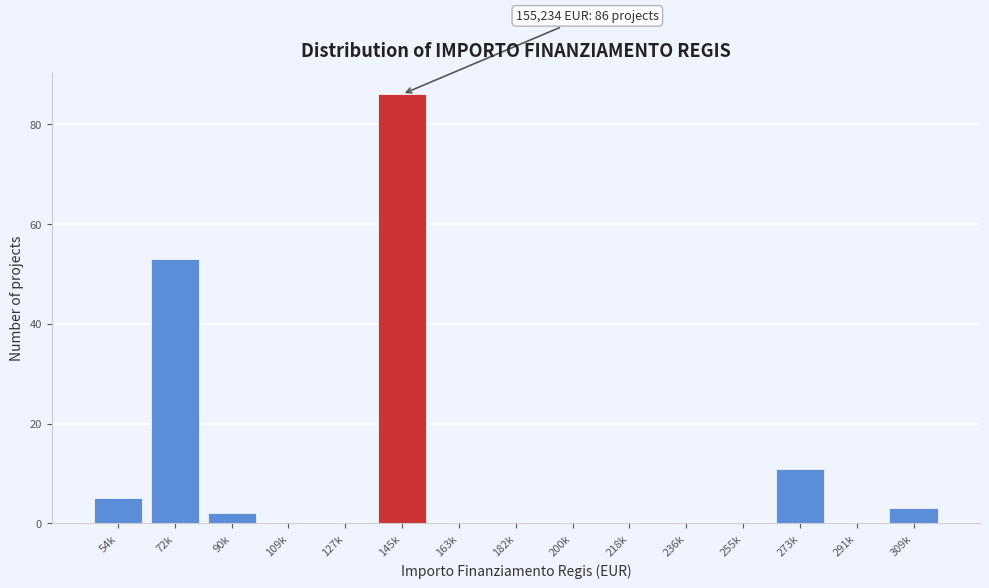

Which category has the highest value across all series?

145k